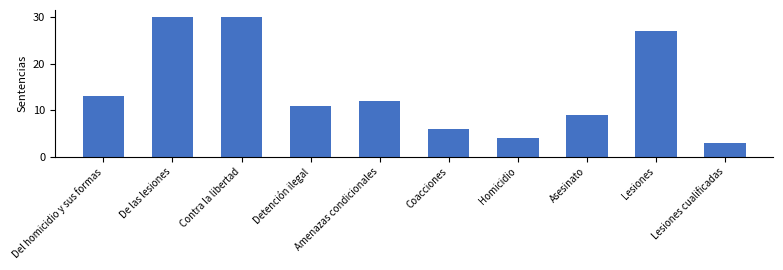

The chart shows a value of 15 at Asesinato. True or false?

False